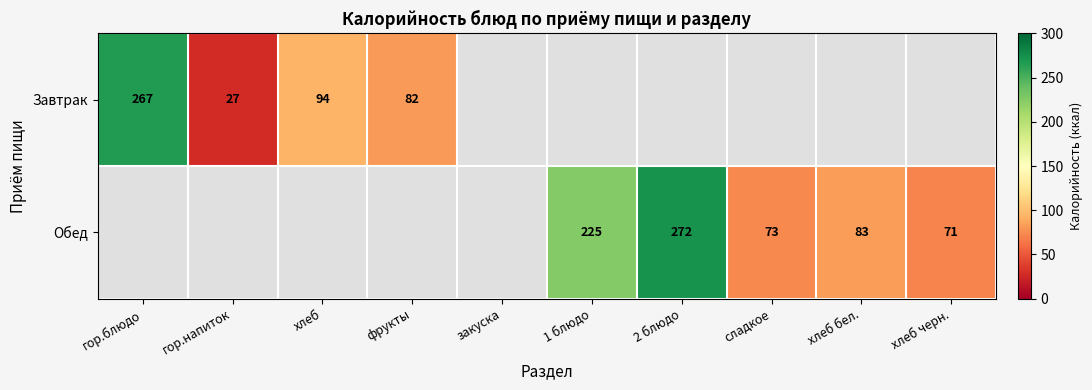

Is the value of Обед at хлеб черн. greater than the value of Завтрак at фрукты?

No